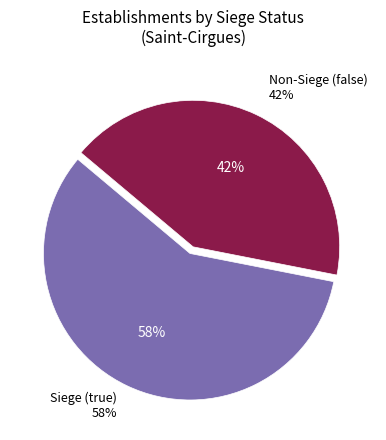

How many segments does this pie chart have?

2